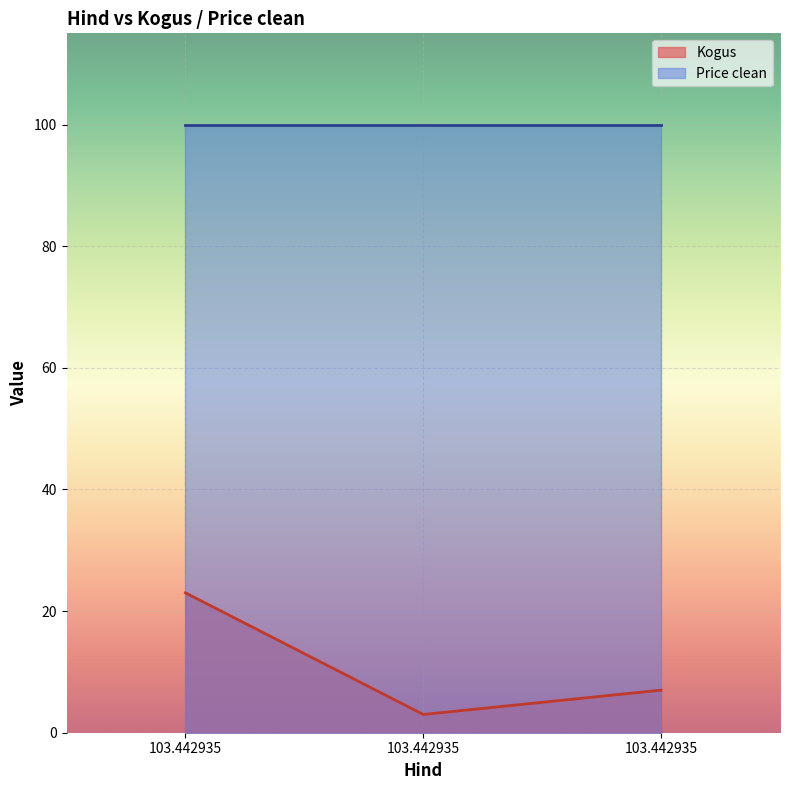

What is the difference between the maximum and minimum values?

20